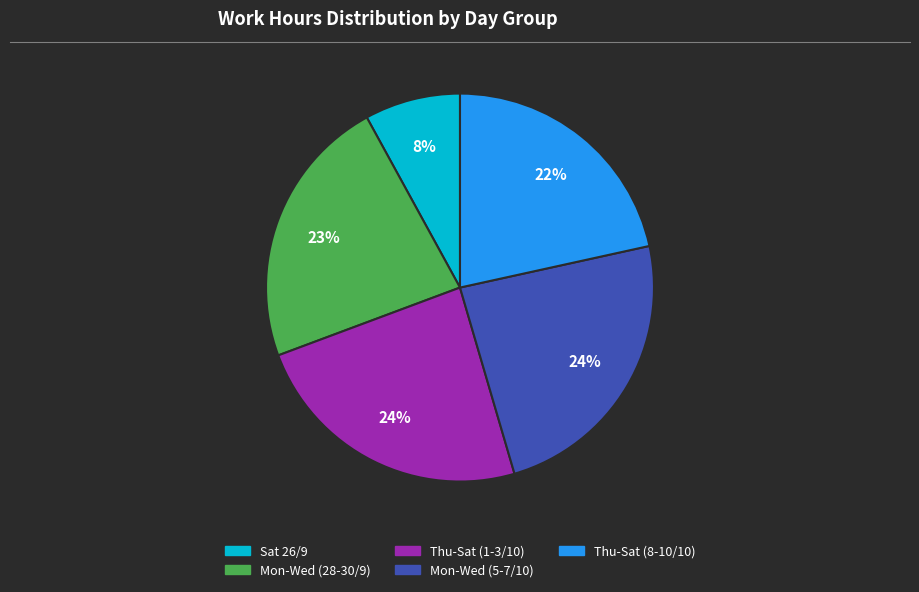

Which has a higher value, Thu-Sat (1-3/10) or Thu-Sat (8-10/10)?

Thu-Sat (1-3/10)